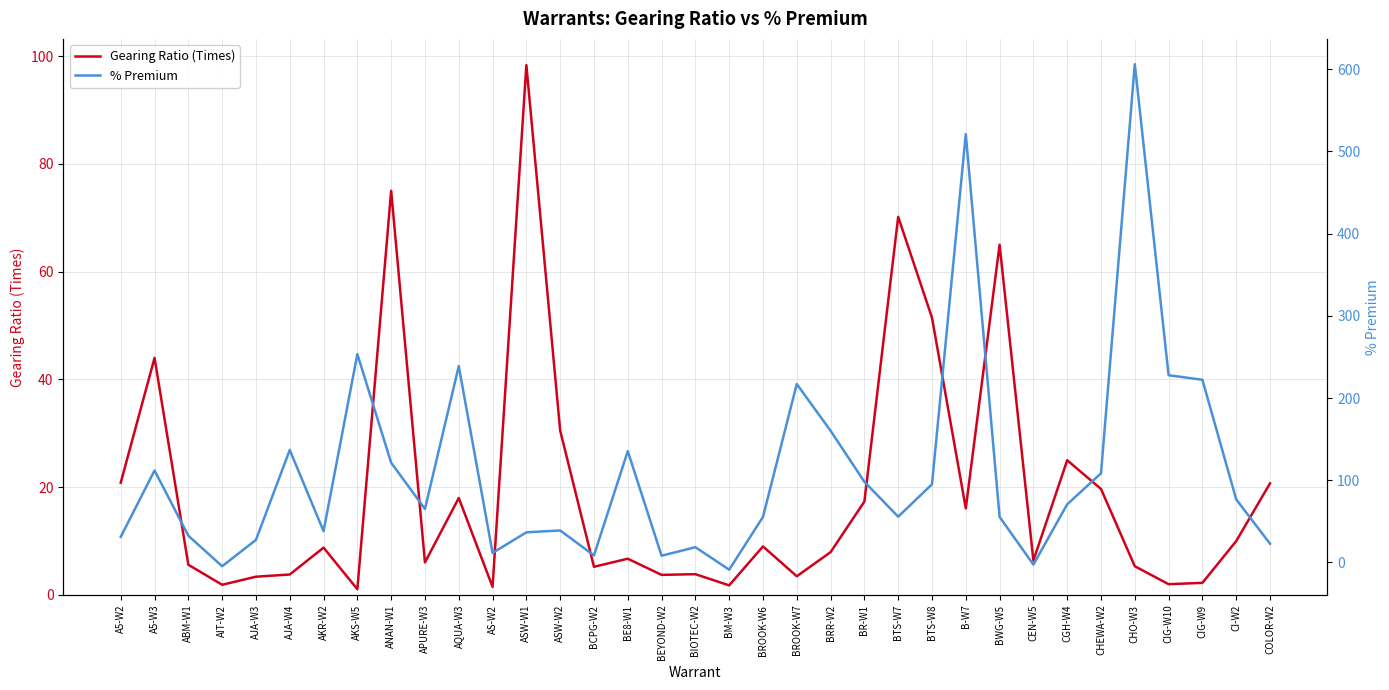

What position from the right is BROOK-W6?

16